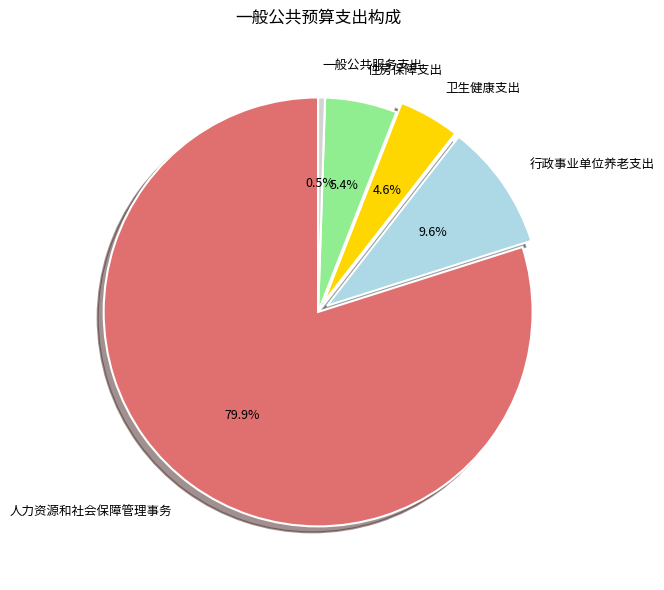

Count the number of slices in the pie.

5